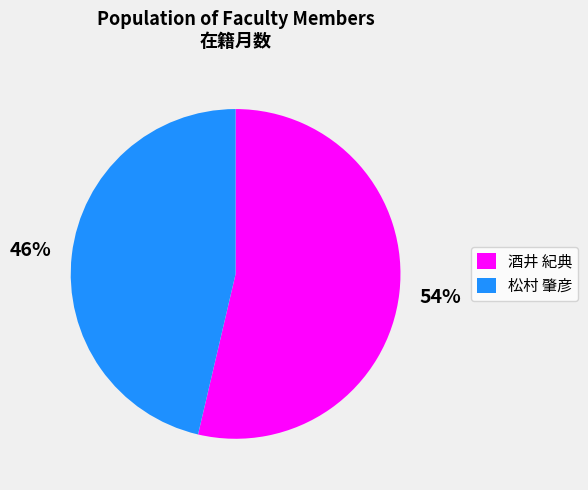

Does any single category account for the majority?

Yes